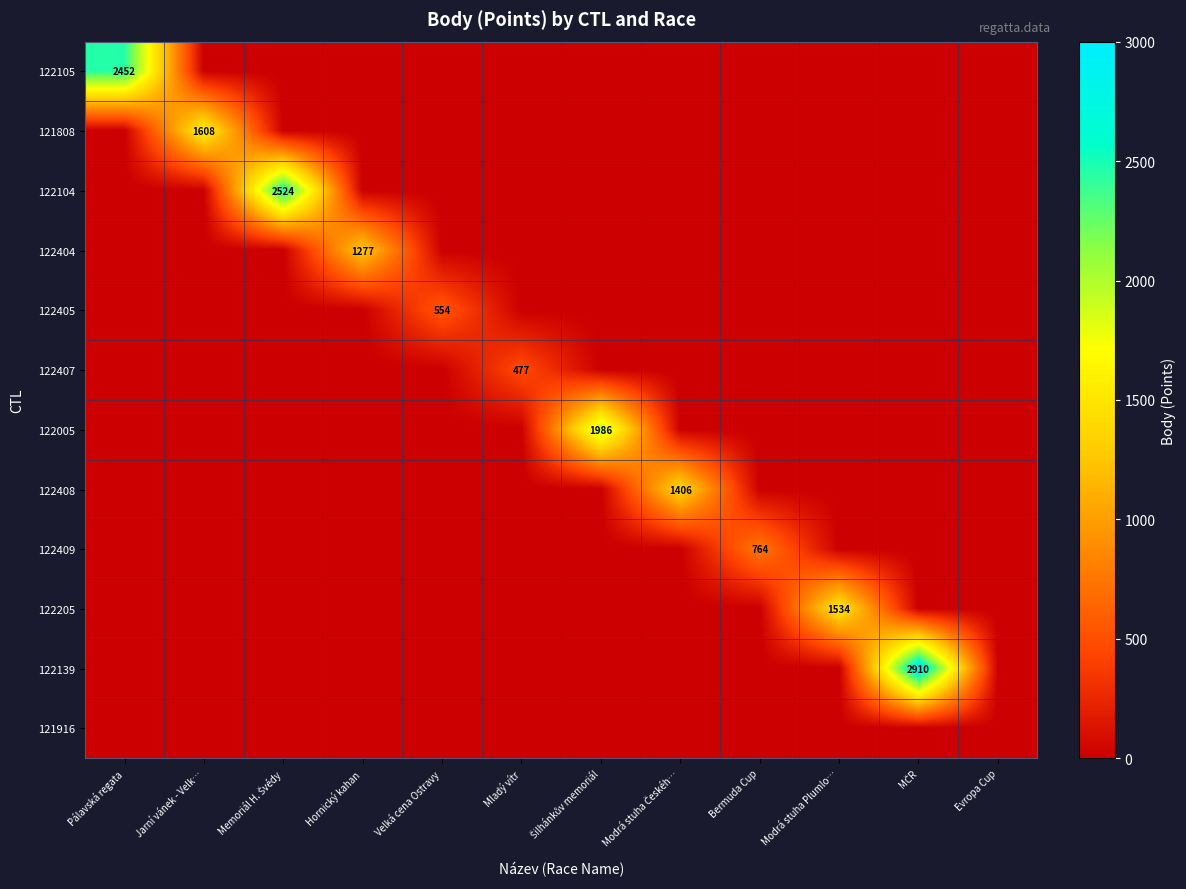

What is the spread (max minus min) of values at Memoriál H. Švédy?

2524